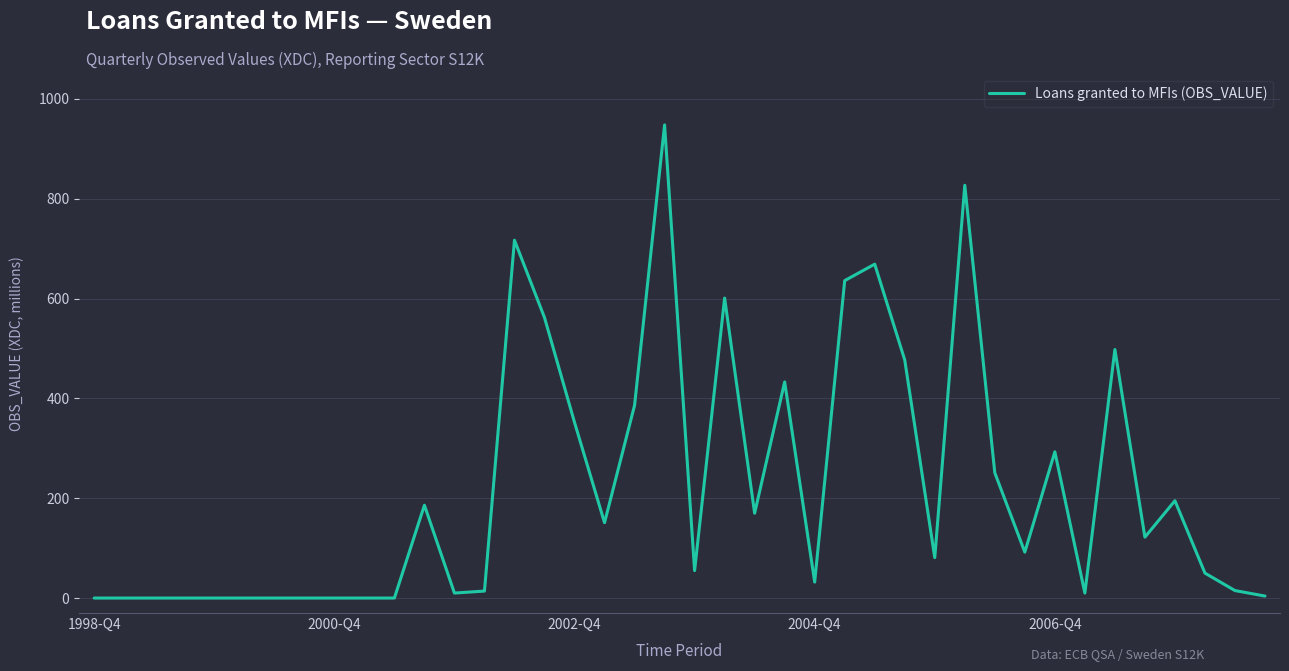

What is the greatest value displayed?

948